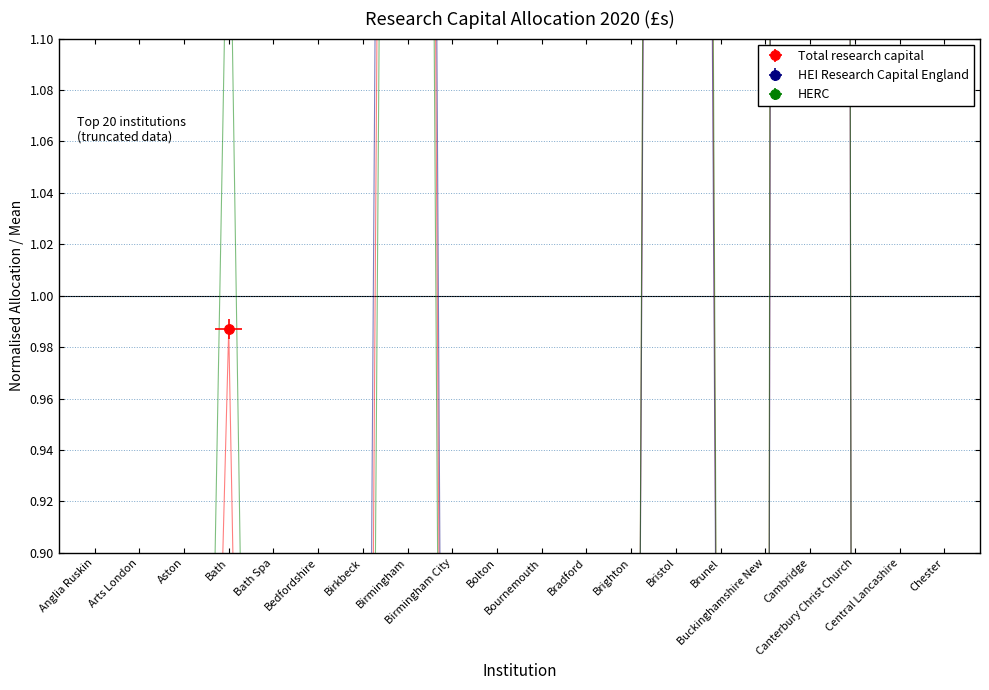

What are all the series names shown in the legend?

Total research capital, HEI Research Capital England, HERC